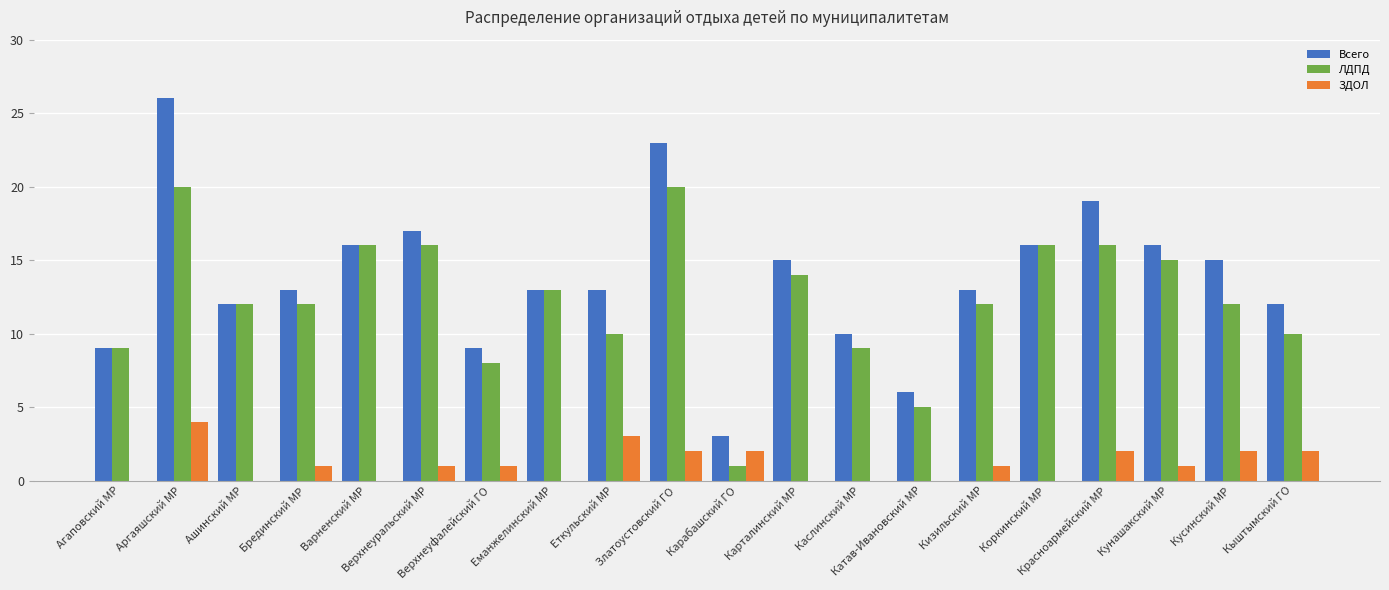

What is the sum of all ЛДПД values?

246